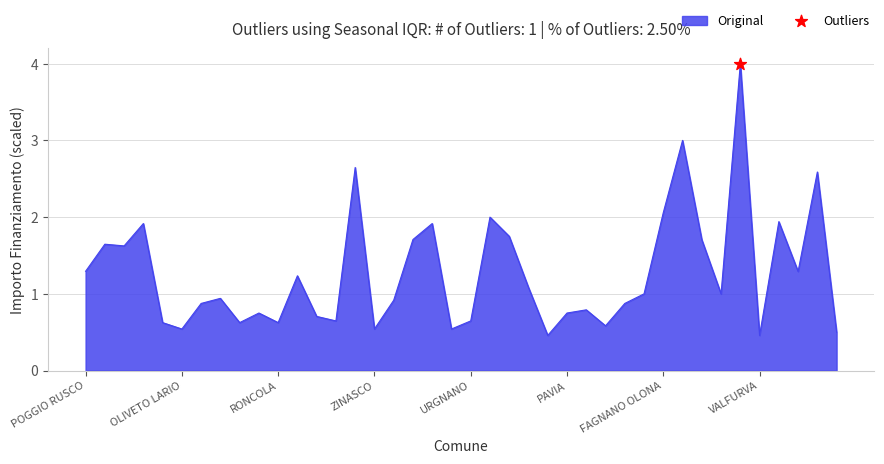

What is the maximum value shown in the chart?

4.0